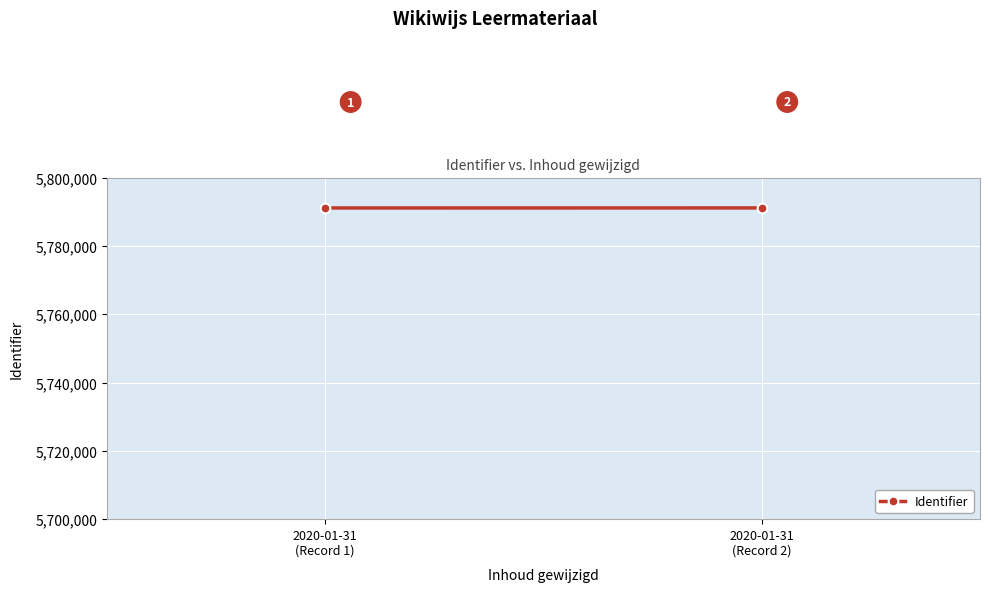

Is it true that the value at 2020-01-31
(Record 2) is 2631200?

False